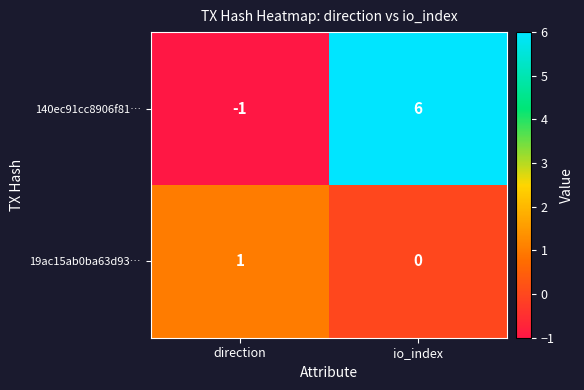

What is the difference between the highest and lowest values at direction?

2